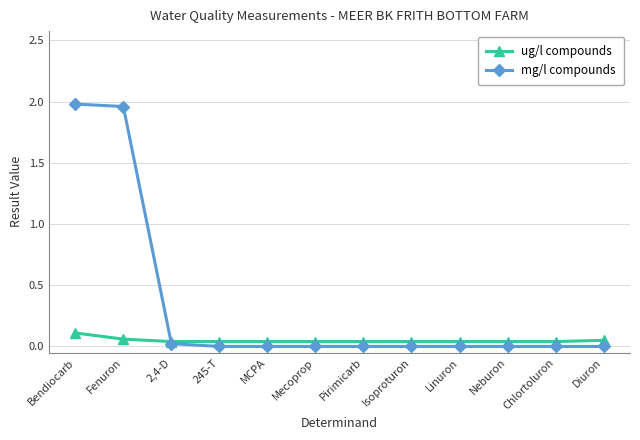

How many categories are shown in the chart?

12